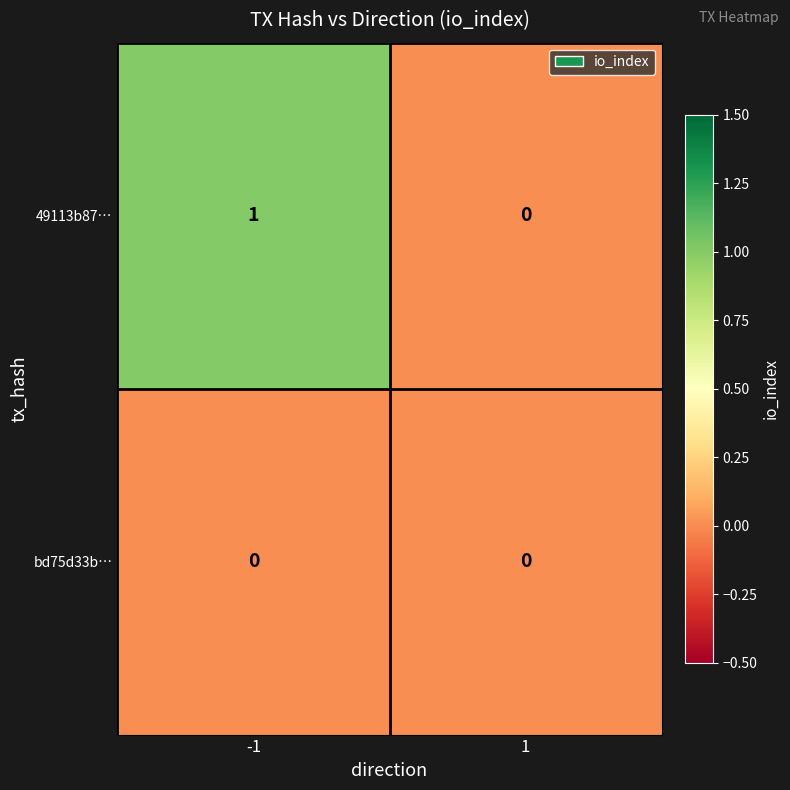

Is the value of 49113b87… at -1 greater than the value of bd75d33b… at -1?

Yes